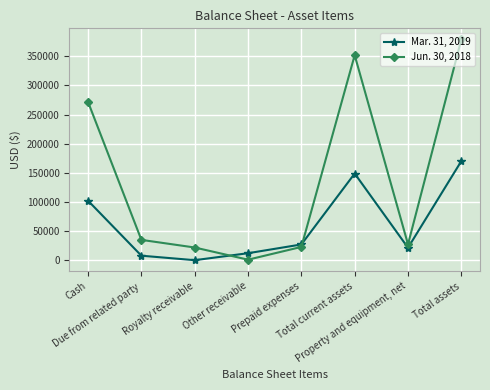

What are all the series names shown in the legend?

Mar. 31, 2019, Jun. 30, 2018